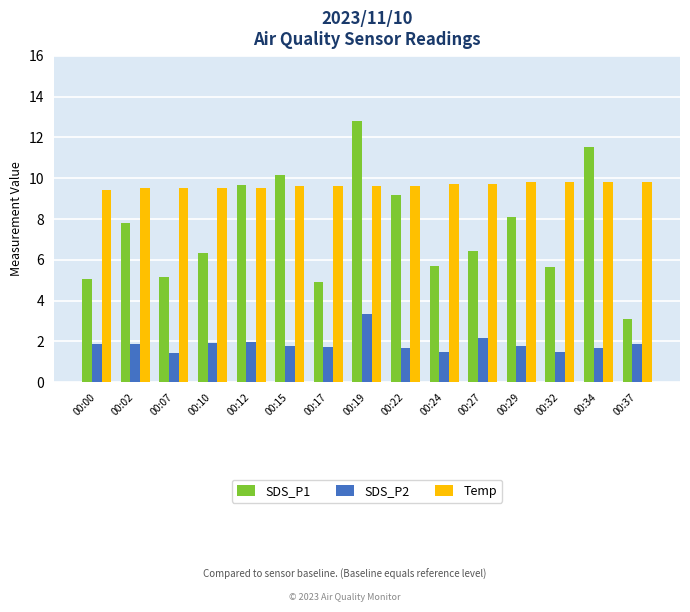

What is the difference between the maximum and minimum values in the SDS_P1 series?

9.7